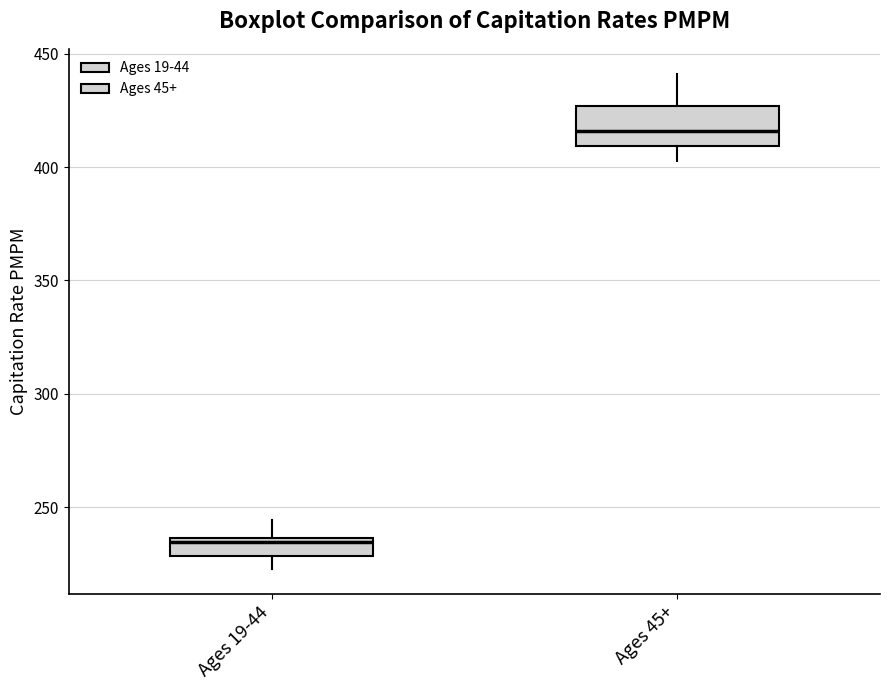

Reading left to right, transcribe this box plot: for each box, give where its median line is, the range the box spans, and where its two whiskers end, as read against the y-axis. The values are not printed on the chart, so give them approximately, as read against the axis.

Ages 19-44: median 235, box 230 to 235, whiskers 225 to 245
Ages 45+: median 415, box 410 to 425, whiskers 405 to 440